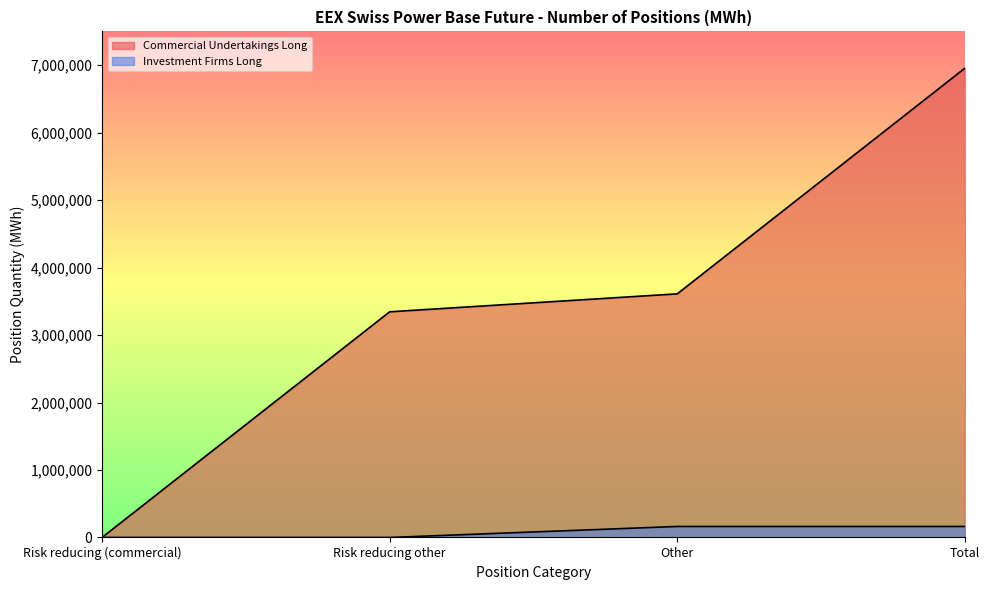

The value of Commercial Undertakings Long at Risk reducing (commercial) is 3584823. True or false?

False